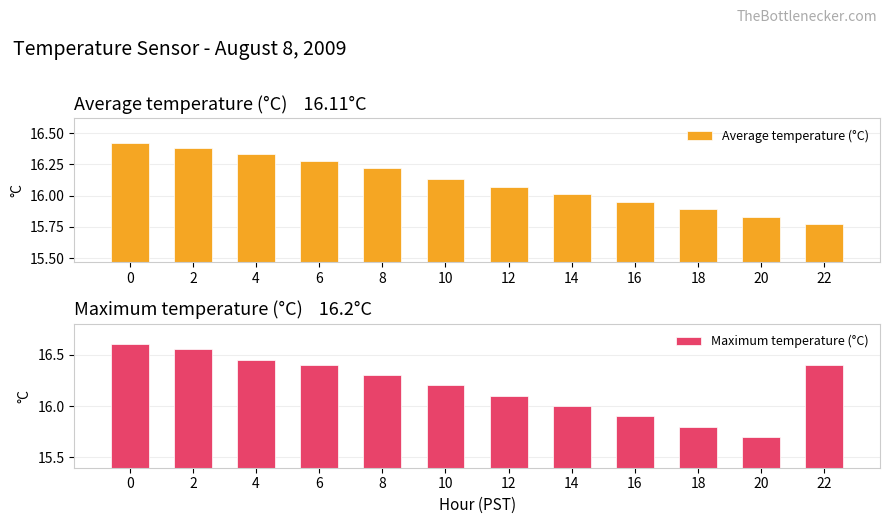

What is the sum of all Maximum temperature (°C) values?

194.4